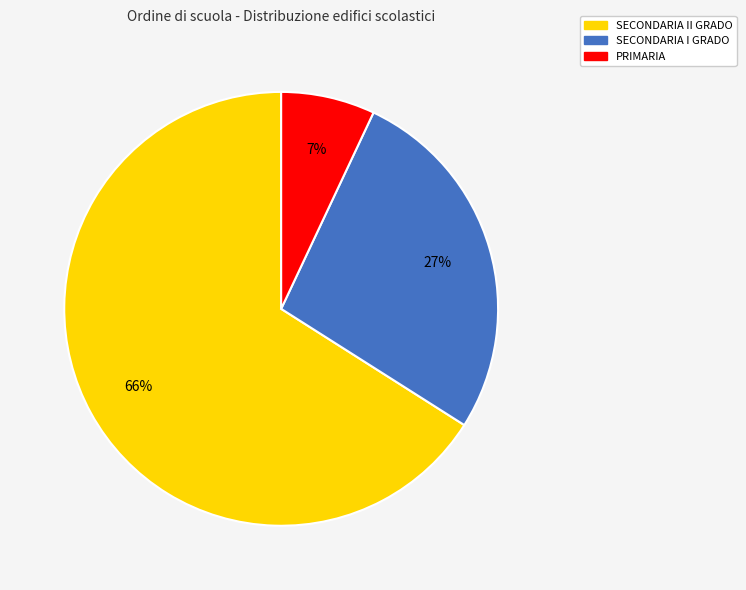

How many slices are in this pie chart?

3